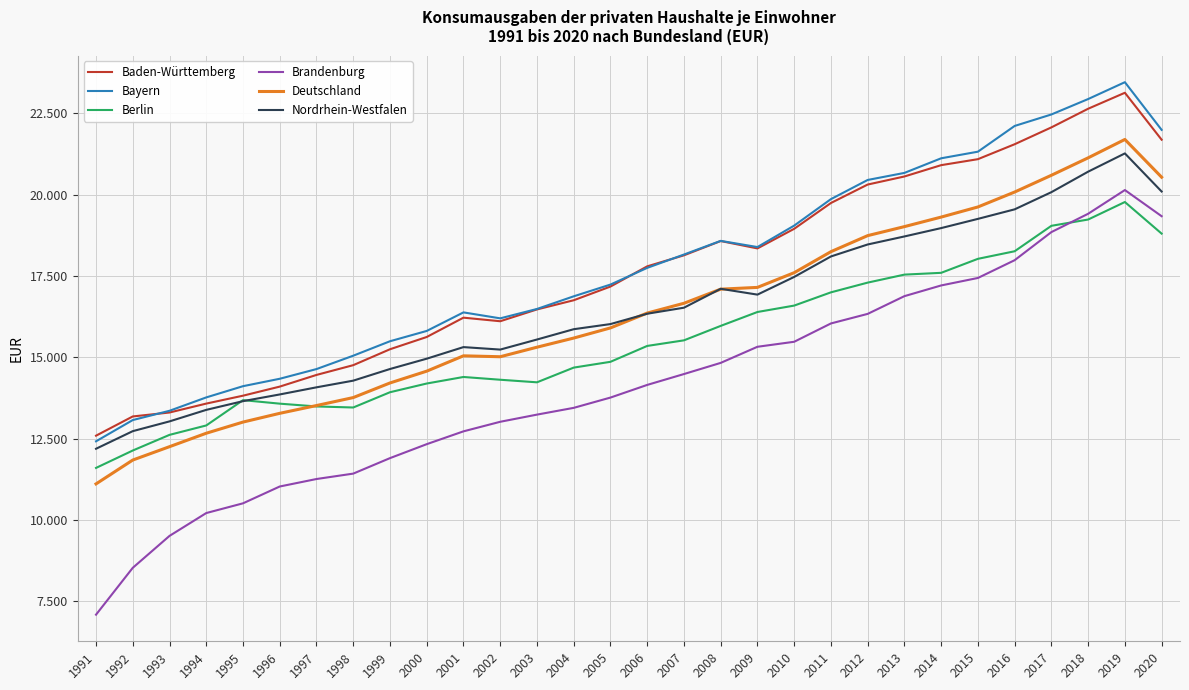

What are all the series names shown in the legend?

Baden-Württemberg, Bayern, Berlin, Brandenburg, Deutschland, Nordrhein-Westfalen